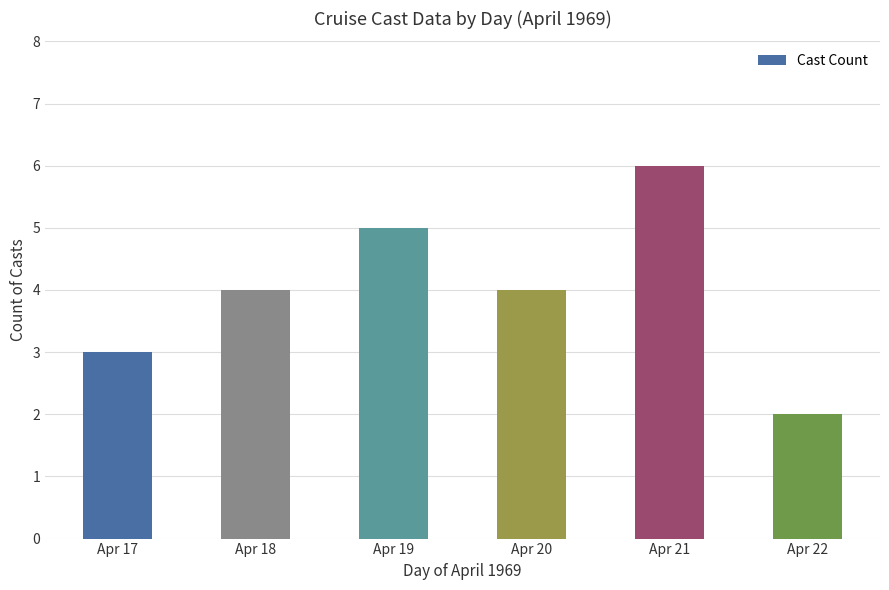

Reading left to right, extract all data points from this chart.

3	4	5	4	6	2